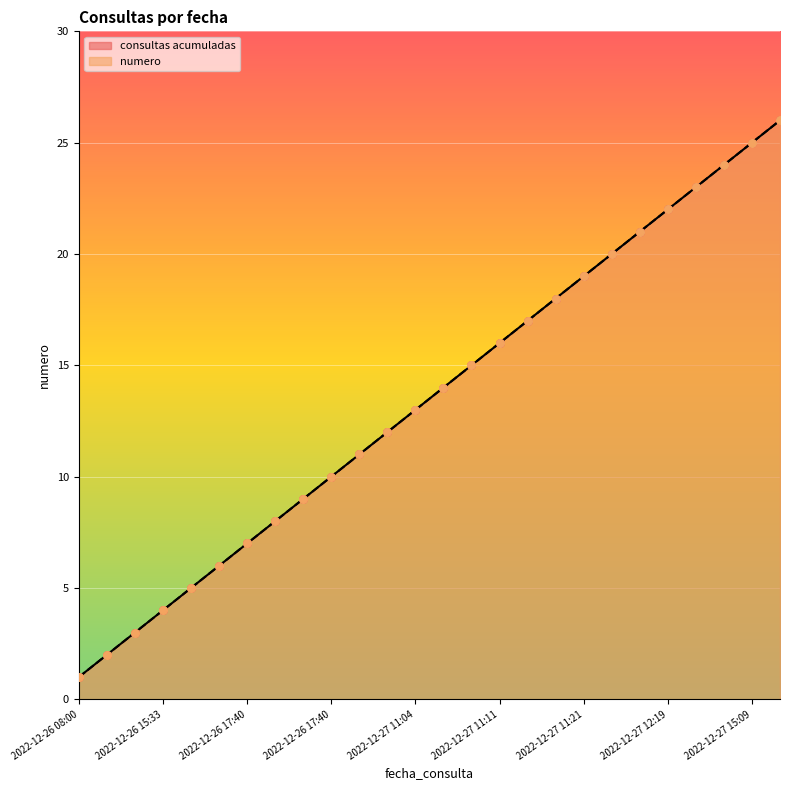

Which series contains the lowest Y value?

consultas acumuladas